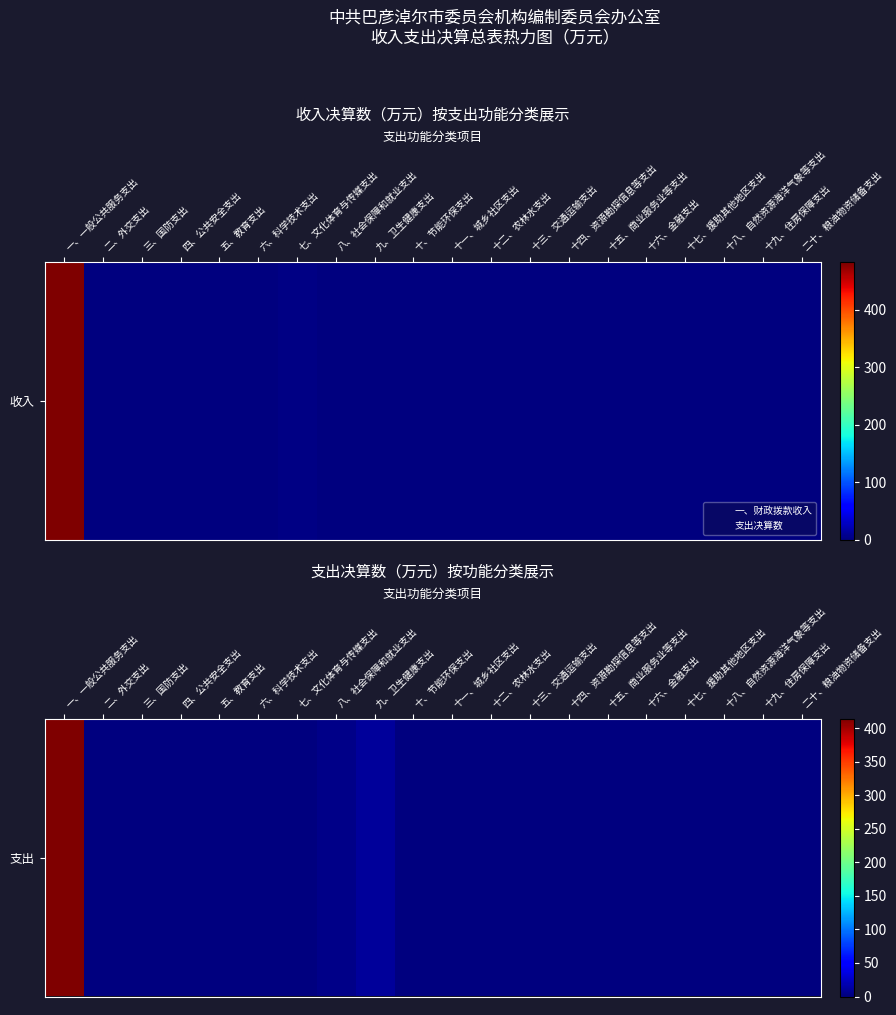

List the labels in order of value, smallest first.

二、外交支出, 三、国防支出, 四、公共安全支出, 五、教育支出, 六、科学技术支出, 七、文化体育与传媒支出, 十、节能环保支出, 十一、城乡社区支出, 十二、农林水支出, 十三、交通运输支出, 十四、资源勘探信息等支出, 十五、商业服务业等支出, 十六、金融支出, 十七、援助其他地区支出, 十八、自然资源海洋气象等支出, 十九、住房保障支出, 二十、粮油物资储备支出, 八、社会保障和就业支出, 九、卫生健康支出, 一、一般公共服务支出